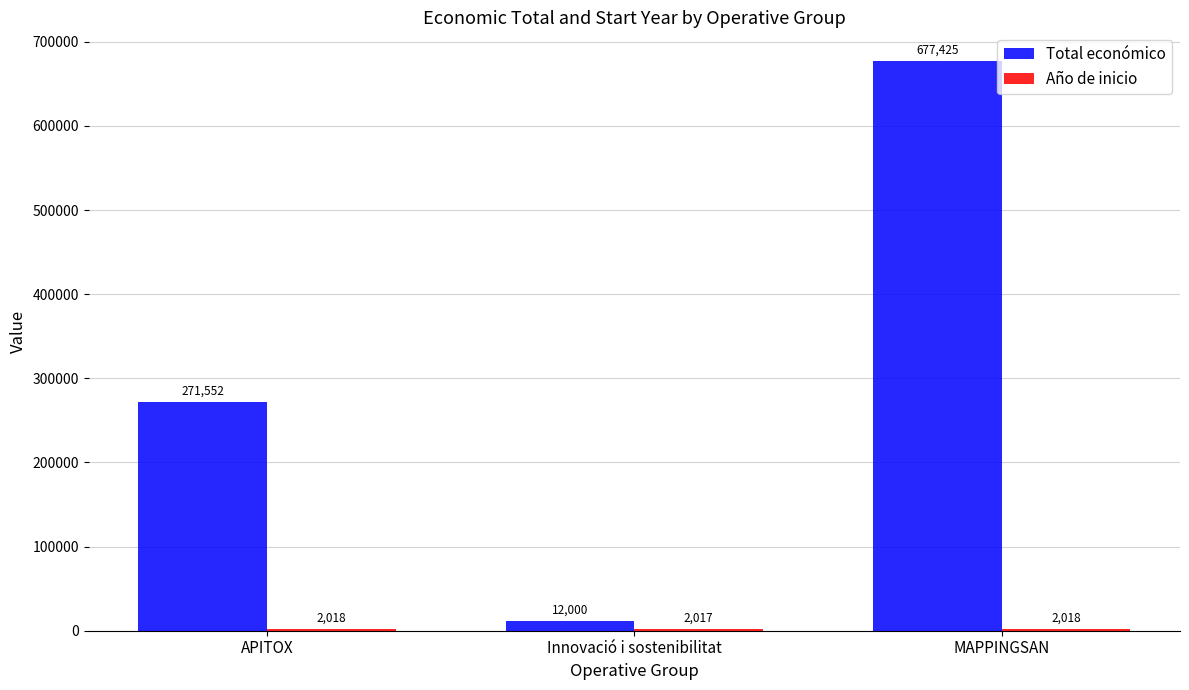

The value of Total económico at Innovació i sostenibilitat is 12000. True or false?

True